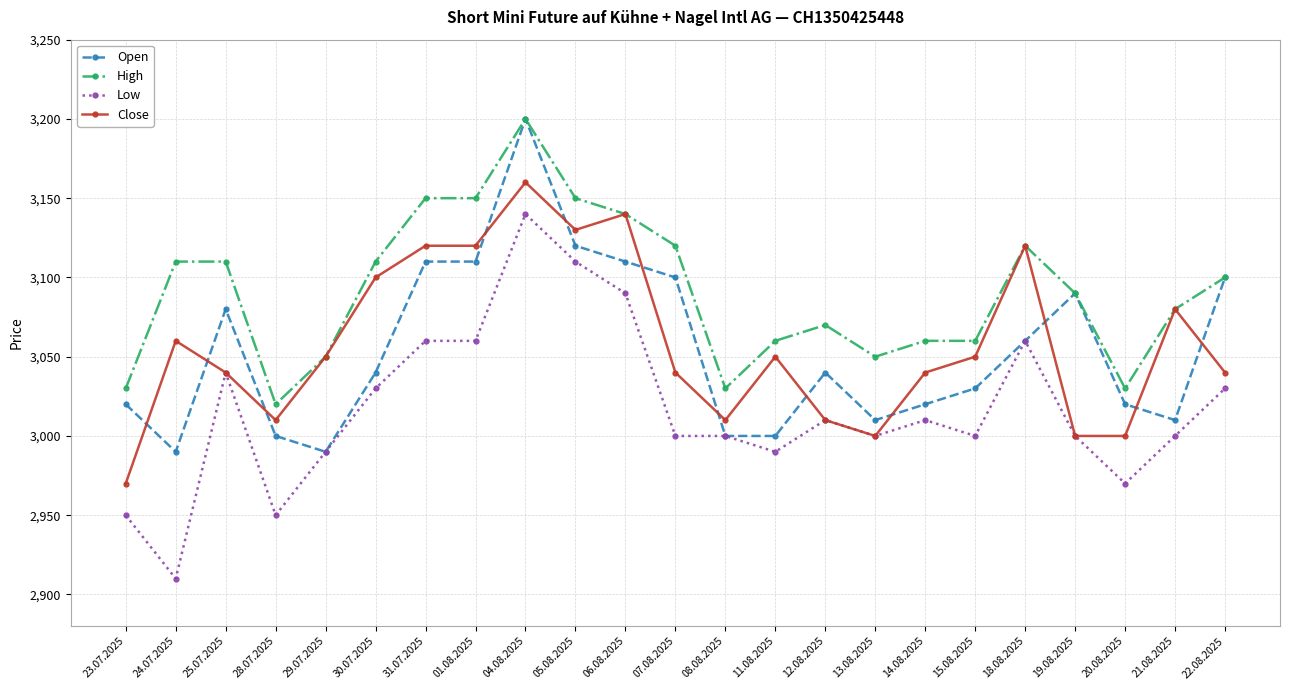

Is it true that Close equals 2970 at 23.07.2025?

True